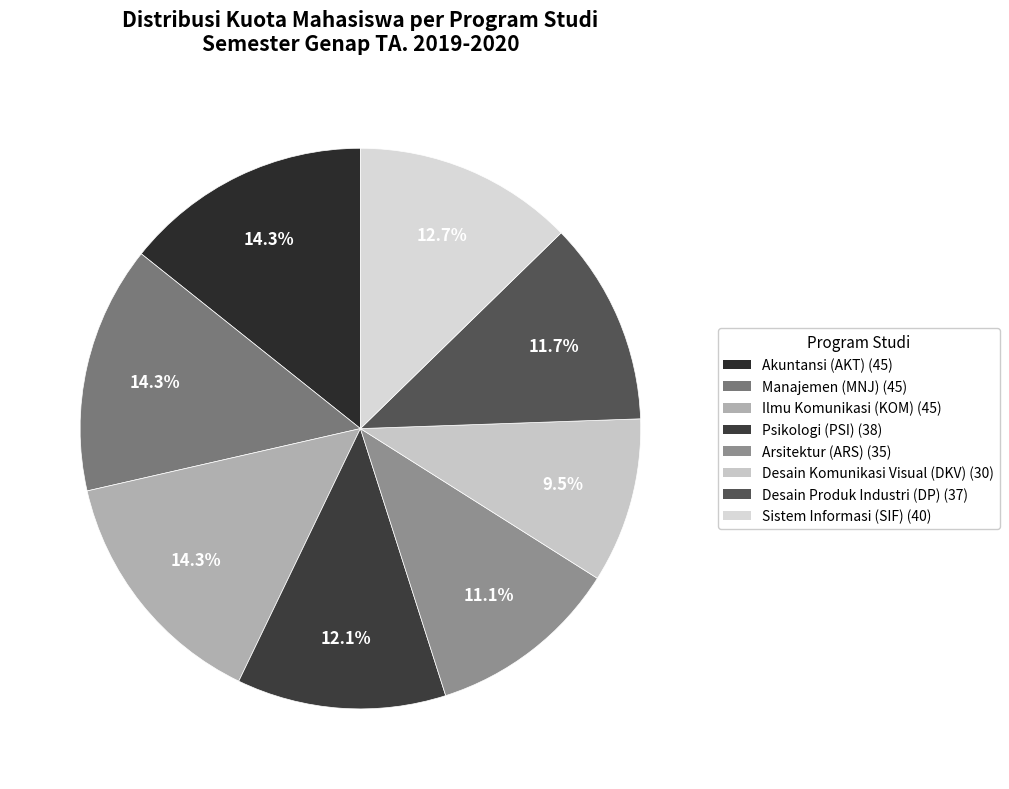

To the nearest percent, what is the difference between the Ilmu Komunikasi (KOM) and Psikologi (PSI) slice percentages?

2%